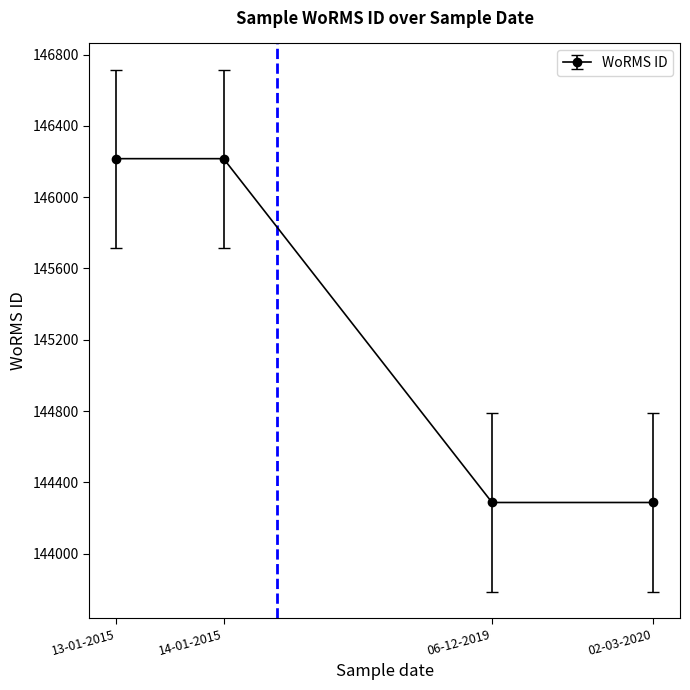

What is the greatest value displayed?

146216